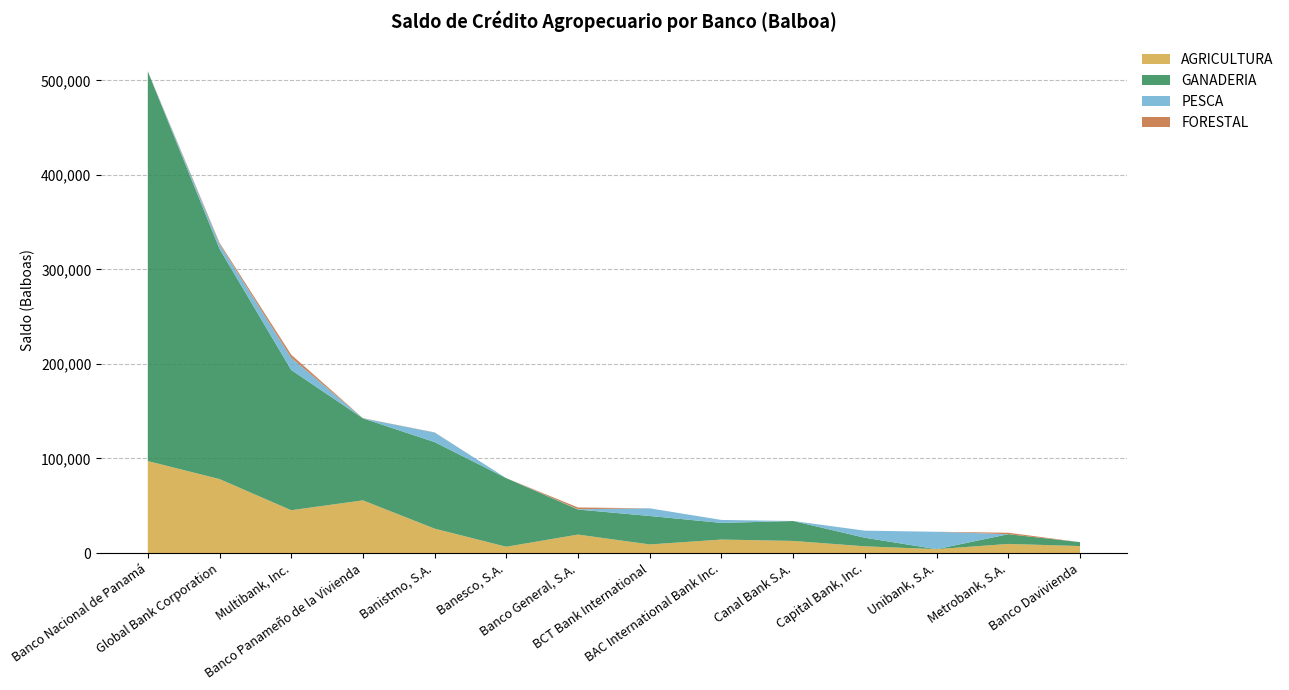

Reading left to right, what are all the values shown in this chart?

AGRICULTURA: Banco Nacional de Panamá=97302.8	Global Bank Corporation=78236.3	Multibank, Inc.=45273.0	Banco Panameño de la Vivienda=55707.9	Banistmo, S.A.=25780.1	Banesco, S.A.=6631.7	Banco General, S.A.=19518.5	BCT Bank International=9067.4	BAC International Bank Inc.=14234.5	Canal Bank S.A.=12793.4	Capital Bank, Inc.=7077.7	Unibank, S.A.=4080.0	Metrobank, S.A.=9616.5	Banco Davivienda=7360.0
GANADERIA: Banco Nacional de Panamá=412312.8	Global Bank Corporation=243604.8	Multibank, Inc.=148374.4	Banco Panameño de la Vivienda=86771.4	Banistmo, S.A.=91591.2	Banesco, S.A.=72534.1	Banco General, S.A.=26475.6	BCT Bank International=30115.8	BAC International Bank Inc.=17604.2	Canal Bank S.A.=21086.7	Capital Bank, Inc.=9072.0	Unibank, S.A.=0.0	Metrobank, S.A.=10288.1	Banco Davivienda=4126.5
PESCA: Banco Nacional de Panamá=53.7	Global Bank Corporation=5062.2	Multibank, Inc.=12956.5	Banco Panameño de la Vivienda=0.0	Banistmo, S.A.=10102.4	Banesco, S.A.=0.0	Banco General, S.A.=331.3	BCT Bank International=8105.1	BAC International Bank Inc.=3138.9	Canal Bank S.A.=0.0	Capital Bank, Inc.=7488.3	Unibank, S.A.=18398.1	Metrobank, S.A.=0.0	Banco Davivienda=0.0
FORESTAL: Banco Nacional de Panamá=49.3	Global Bank Corporation=1372.0	Multibank, Inc.=3200.2	Banco Panameño de la Vivienda=201.1	Banistmo, S.A.=161.1	Banesco, S.A.=0.0	Banco General, S.A.=1861.0	BCT Bank International=0.0	BAC International Bank Inc.=9.9	Canal Bank S.A.=0.0	Capital Bank, Inc.=0.0	Unibank, S.A.=0.0	Metrobank, S.A.=1550.0	Banco Davivienda=0.0